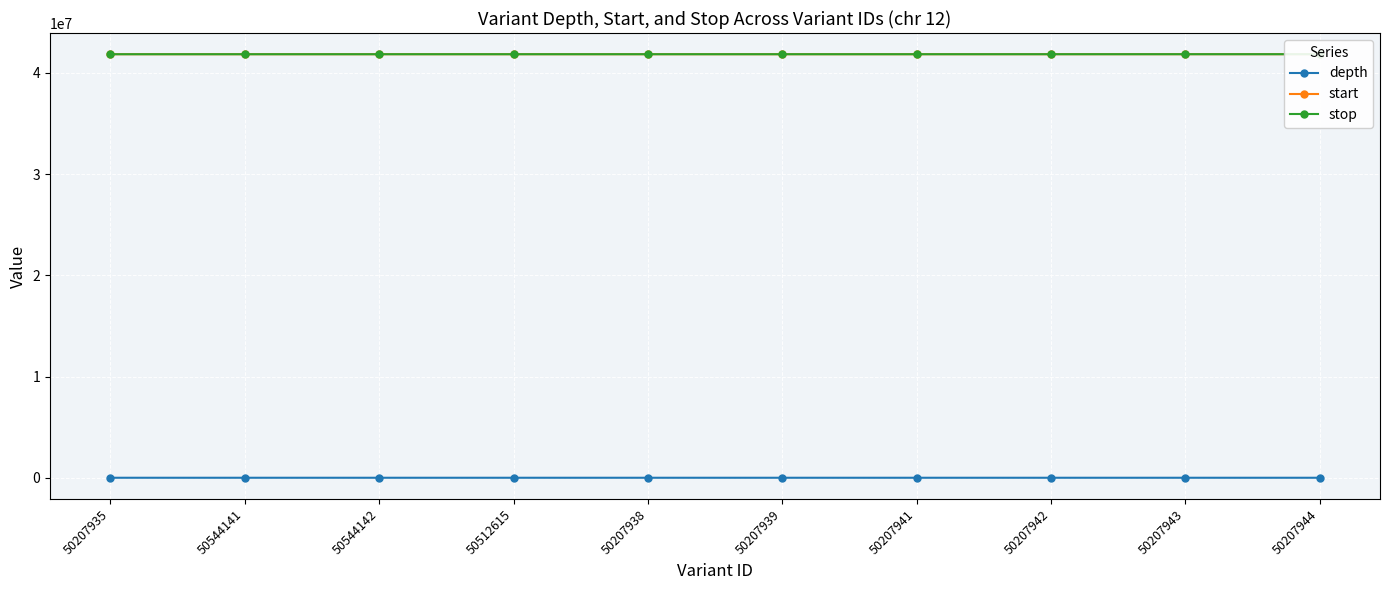

At which category is the sum across all series the highest?

50207944